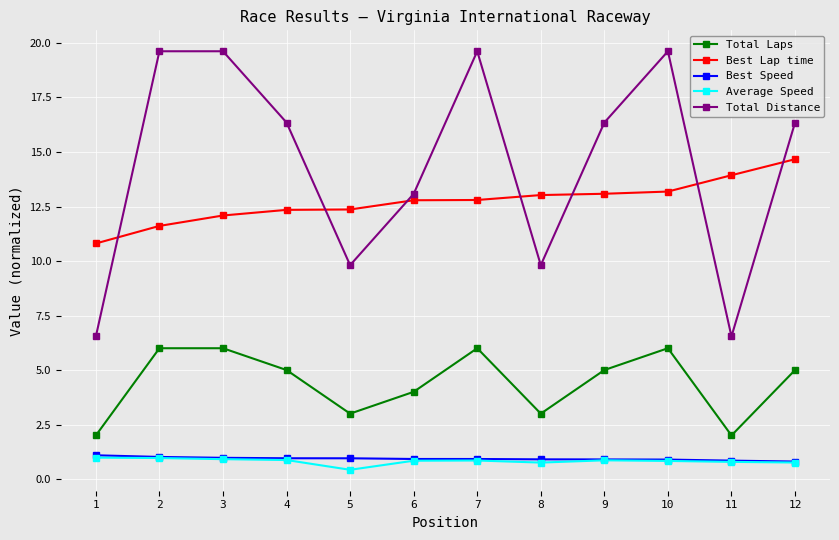

Is this an area chart (filled region under the line)?

No